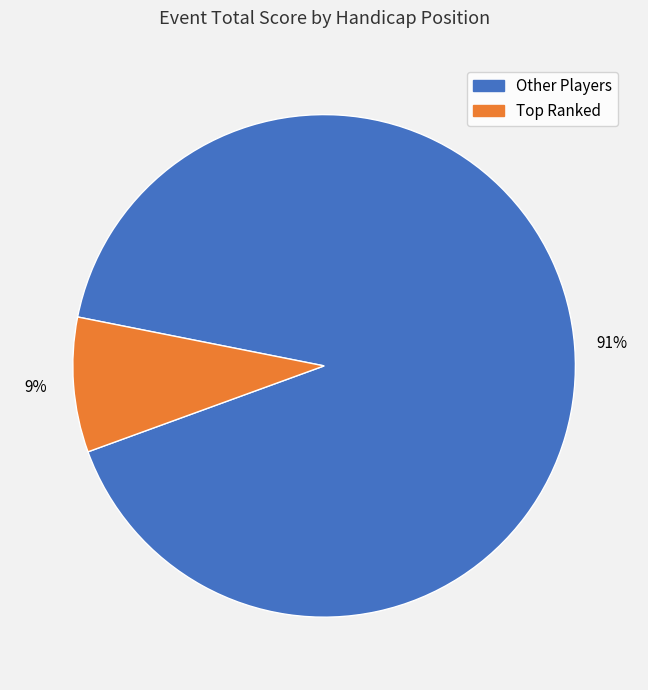

To the nearest percent, what is the average slice percentage?

50%